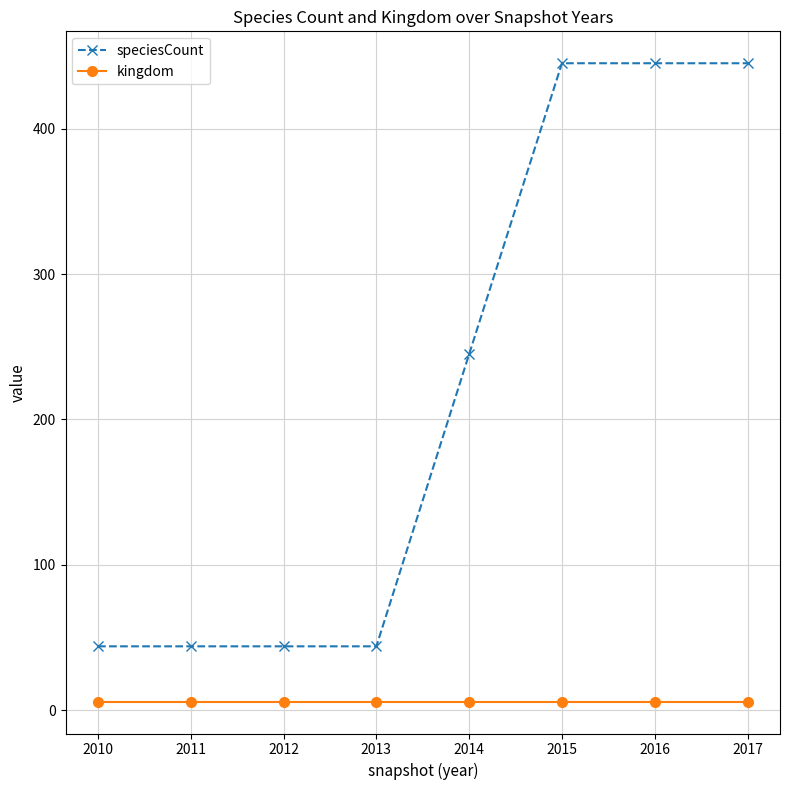

What is the highest value of the speciesCount series?

445